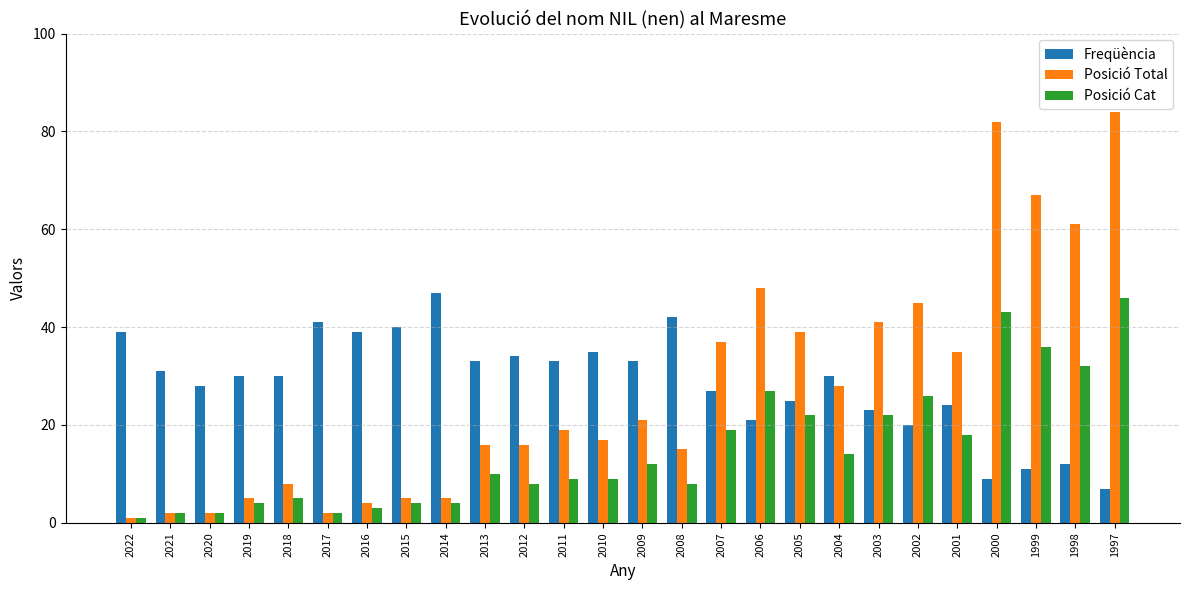

Rank the series at 2006 from highest to lowest value.

Posició Total, Posició Cat, Freqüència